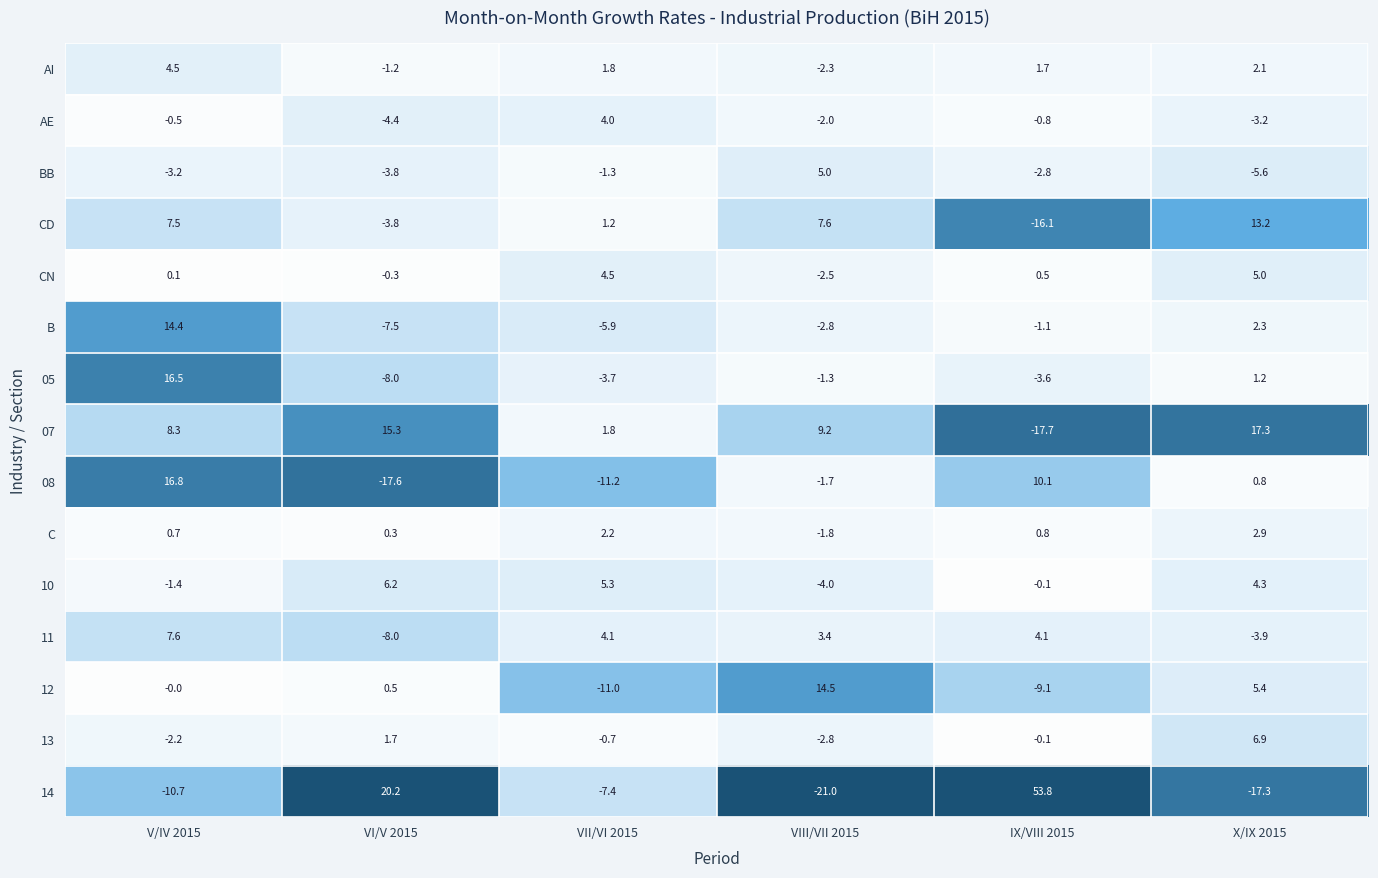

True or false: 12 has a value of -0.0 at V/IV 2015.

True